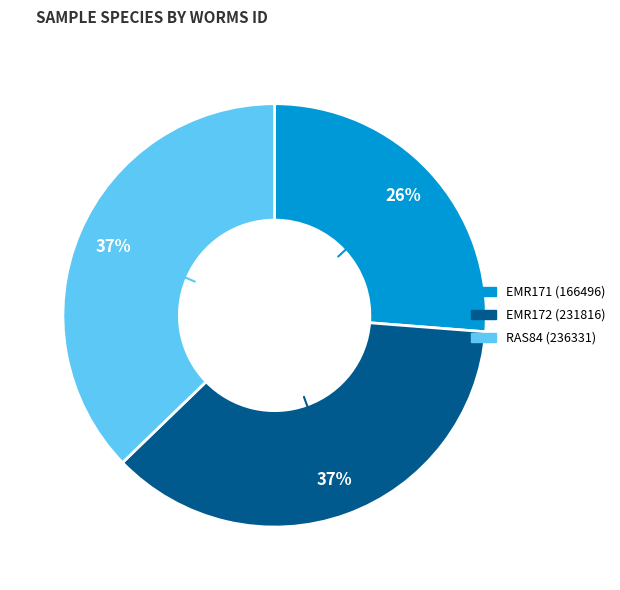

To the nearest percent, what percentage of the pie is EMR172 (231816)?

37%